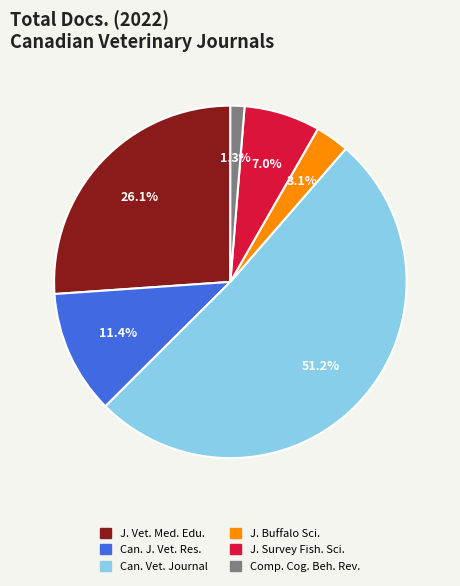

Is there a majority slice in this chart?

Yes